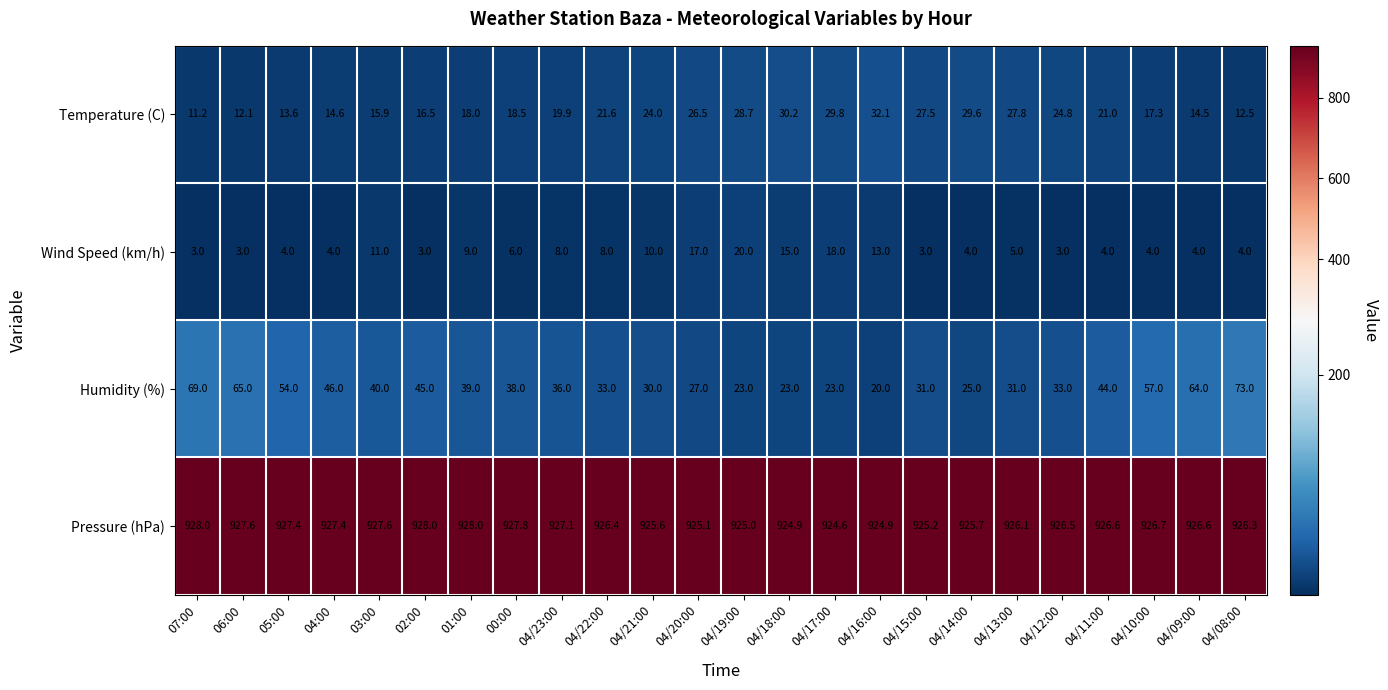

At which label does Wind Speed (km/h) first exceed 5?

03:00